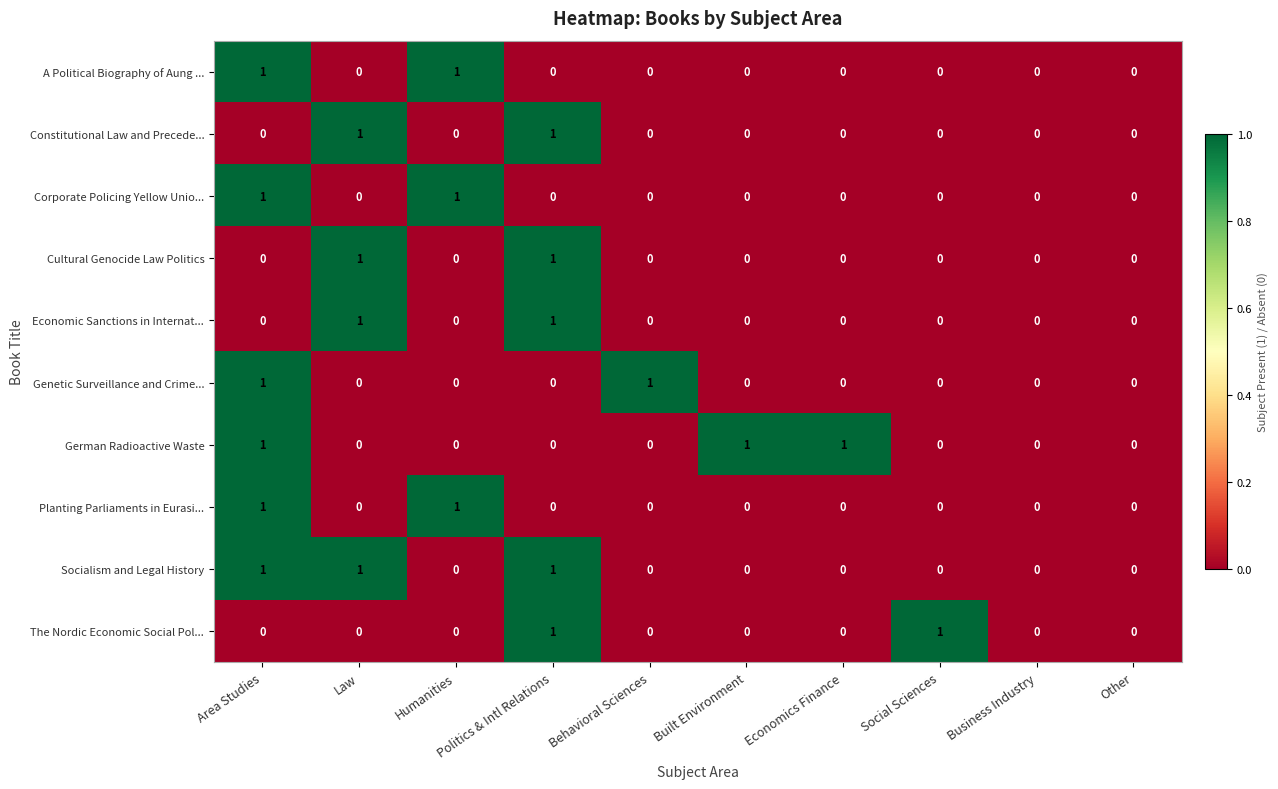

True or false: Genetic Surveillance and Crime... has a value of 2 at Area Studies.

False